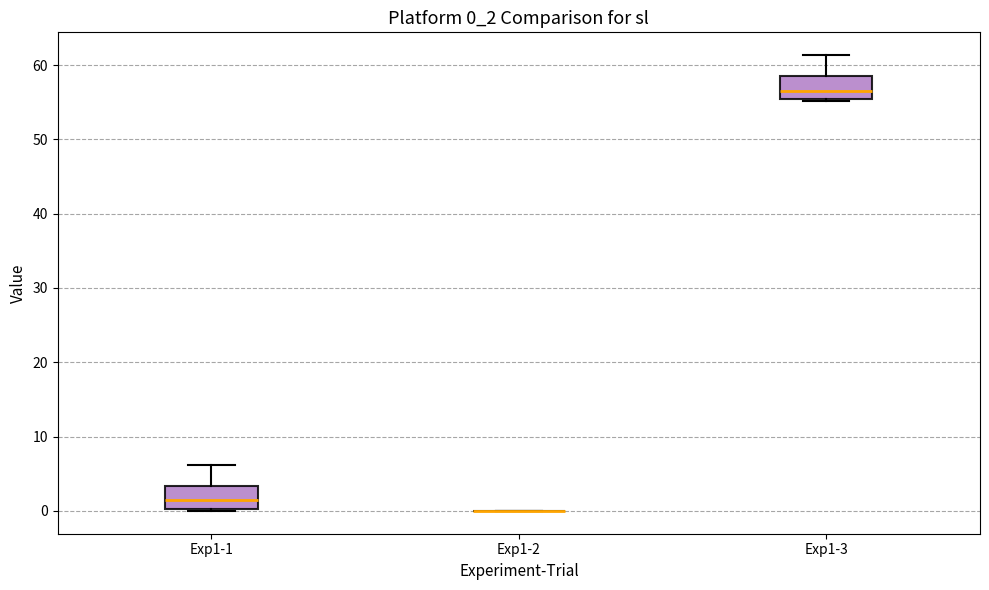

Reading left to right, transcribe this box plot: for each box, give where its median line is, the range the box spans, and where its two whiskers end, as read against the y-axis. The values are not printed on the chart, so give them approximately, as read against the axis.

Exp1-1: median 1, box 0 to 3, whiskers 0 to 6
Exp1-2: box collapsed to a line at 0, whiskers 0 to 0
Exp1-3: median 57, box 55 to 59, whiskers 55 to 61